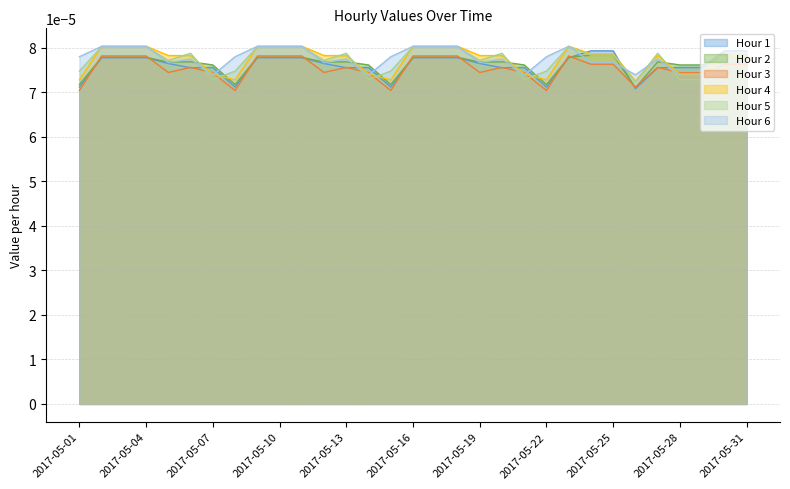

At how many categories does at least one series exceed 0?

31